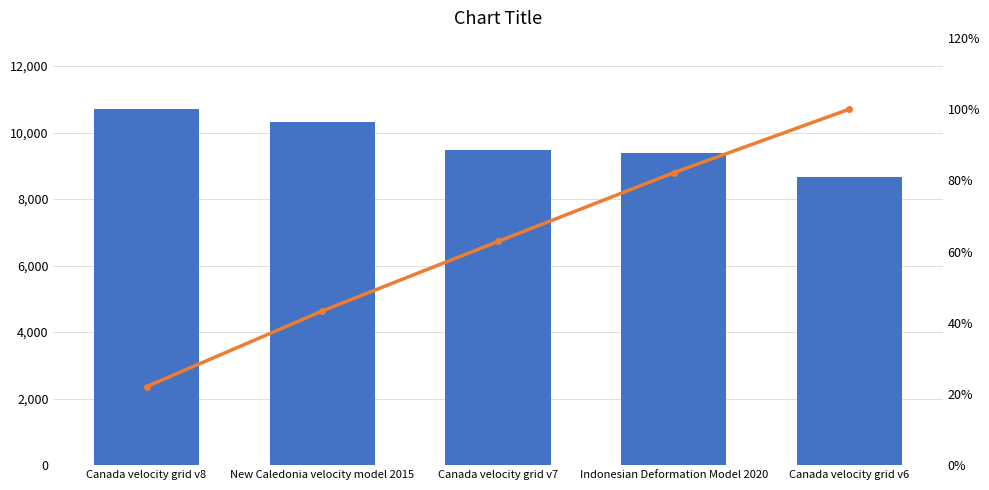

How many series are shown in this chart?

2